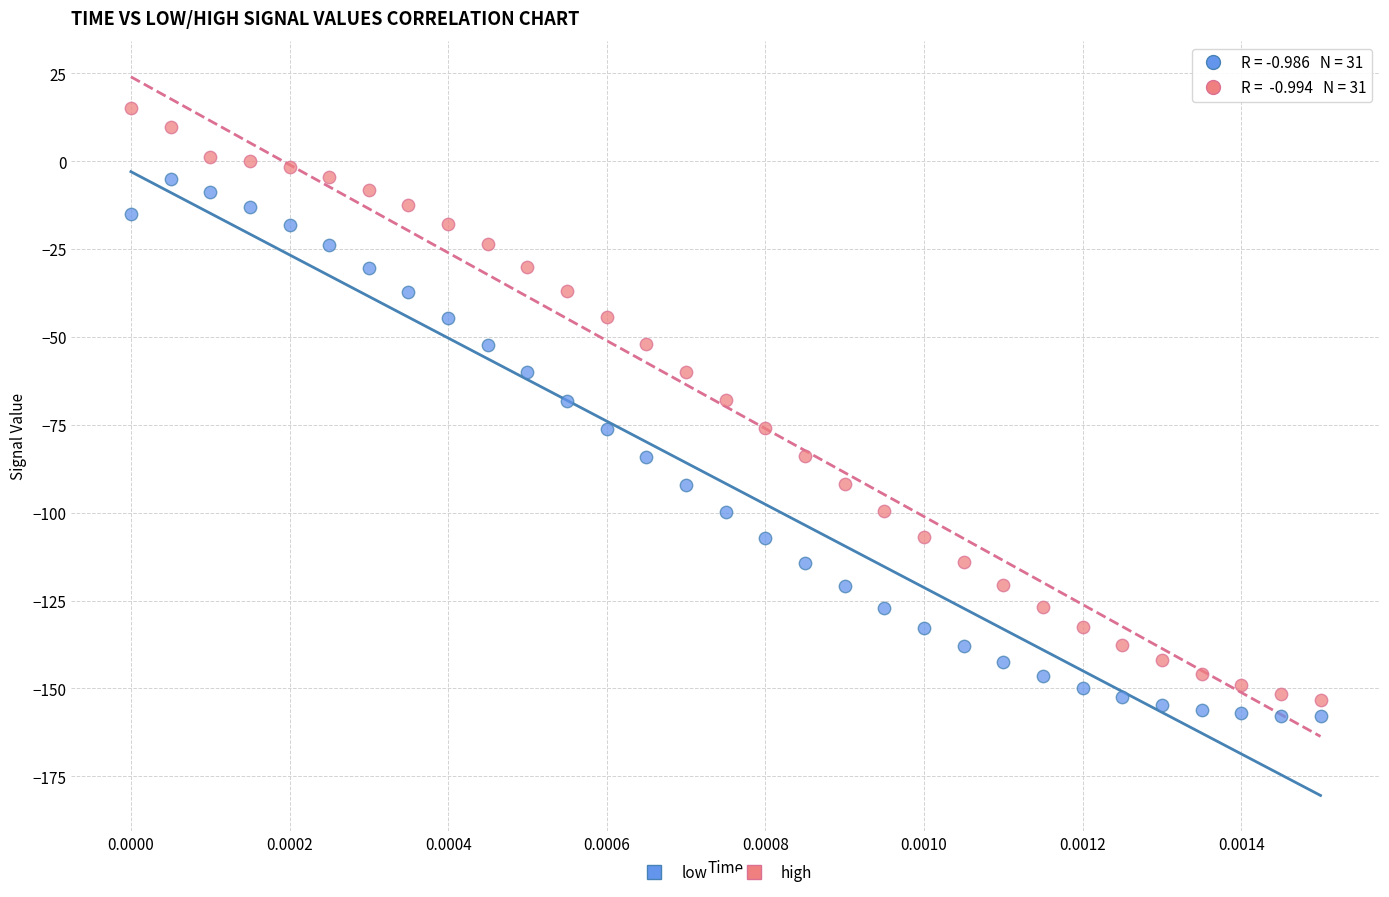

Which series contains the lowest Y value?

low